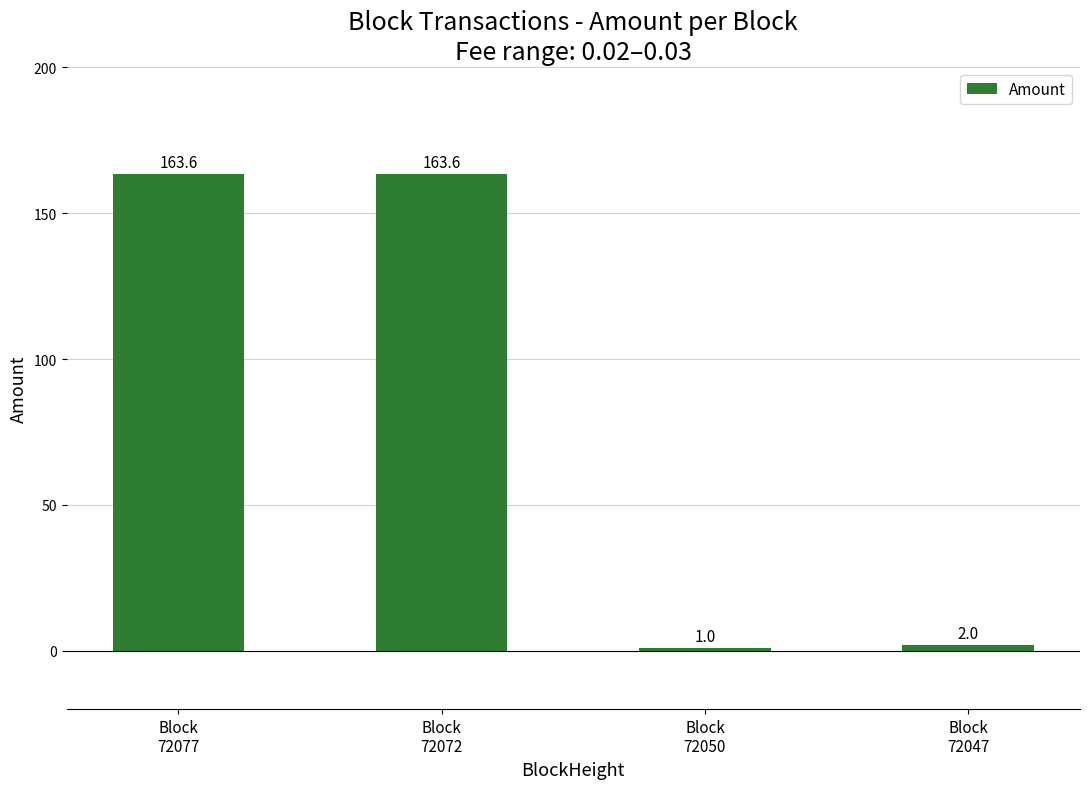

What is the approximate value at Block
72050?

1.0